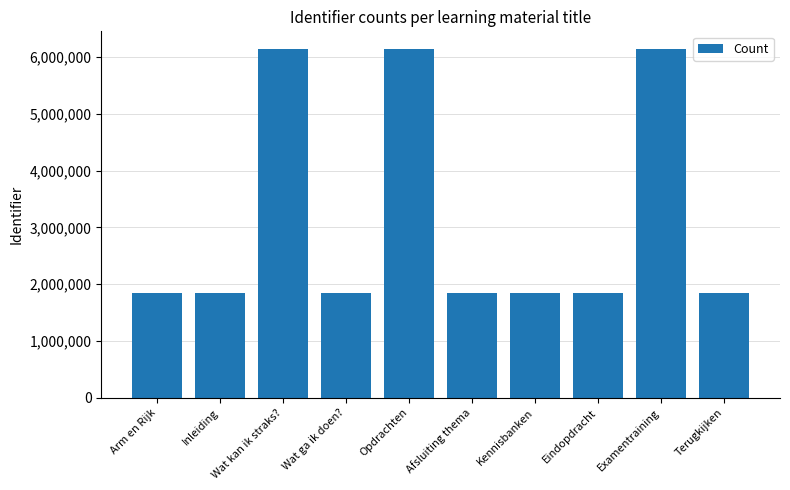

How many data points are less than 1850886?

5